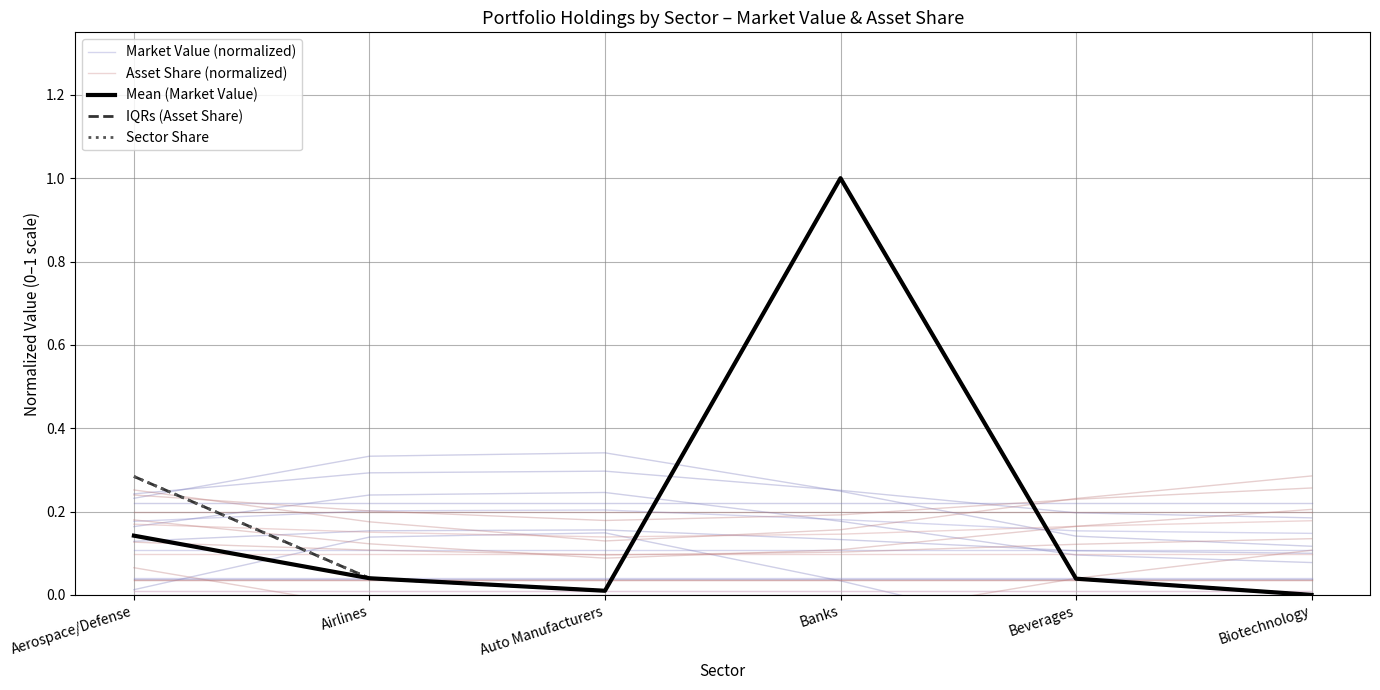

True or false: Asset Share (normalized) has more than 0 points higher than both neighbors.

False